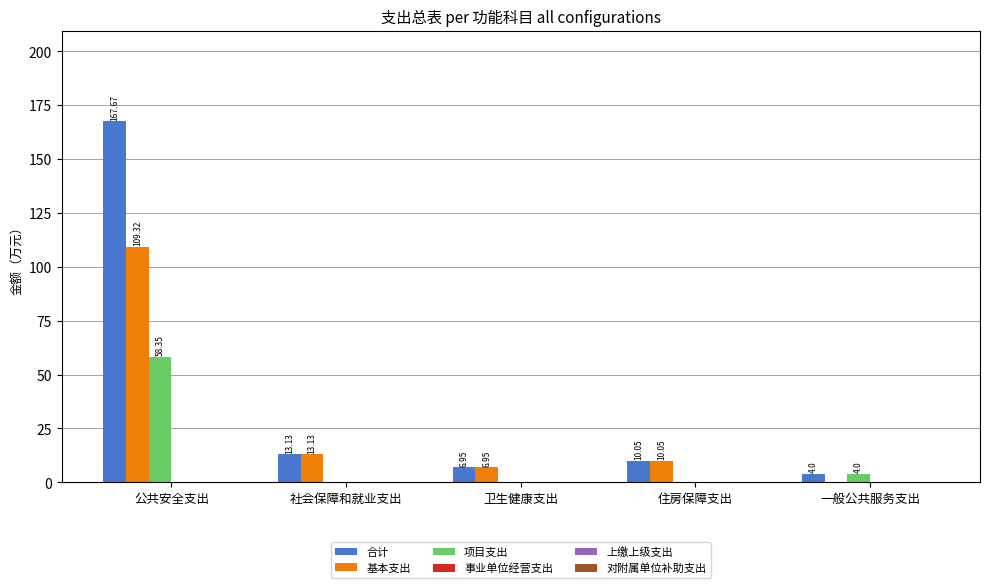

What is the difference between the 基本支出 values at 卫生健康支出 and 住房保障支出?

3.1